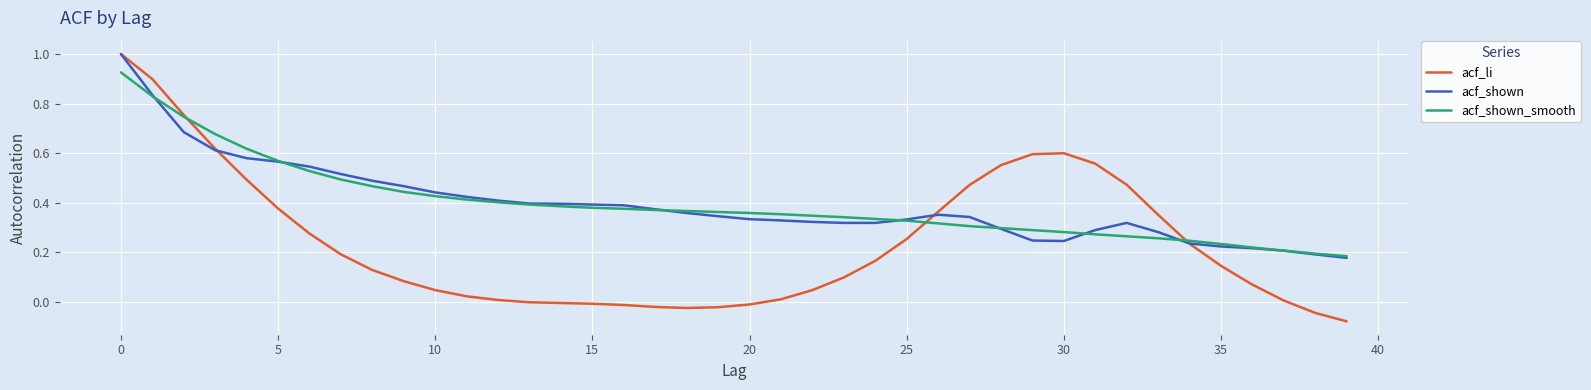

What are all the series names shown in the legend?

acf_li, acf_shown, acf_shown_smooth